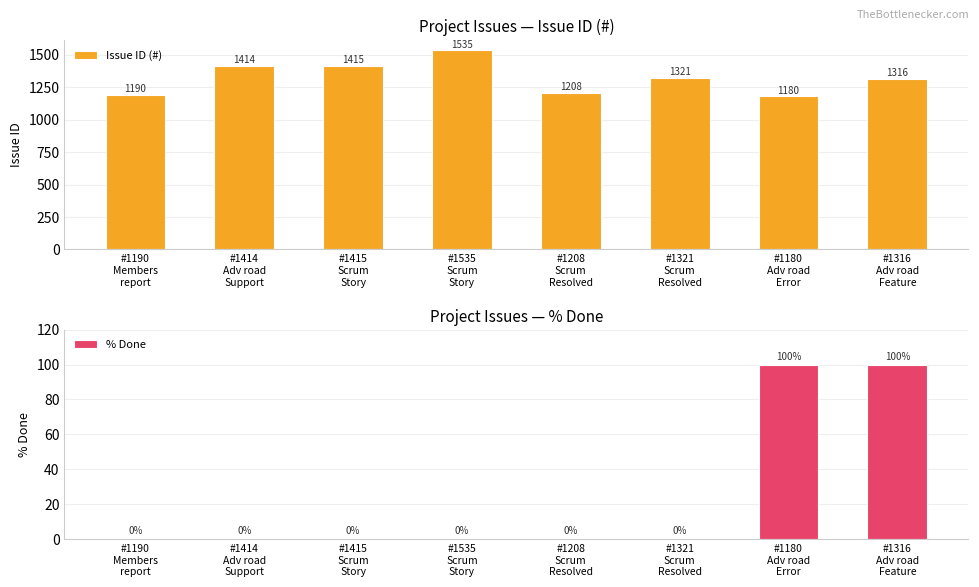

Which category has the lowest value in the Issue ID (#) series?

#1180
Adv road
Error